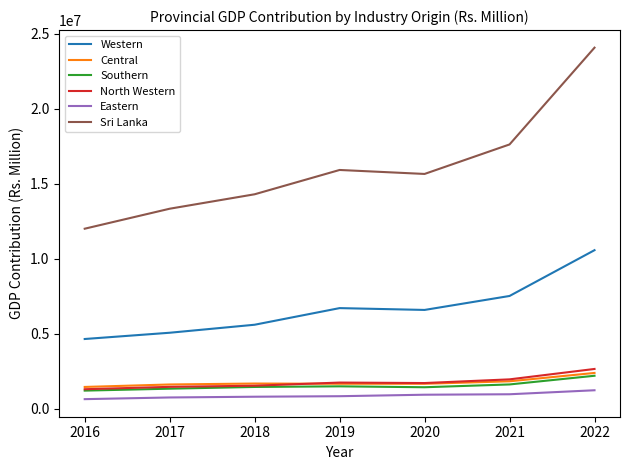

Which series has the largest range (max minus min)?

Sri Lanka